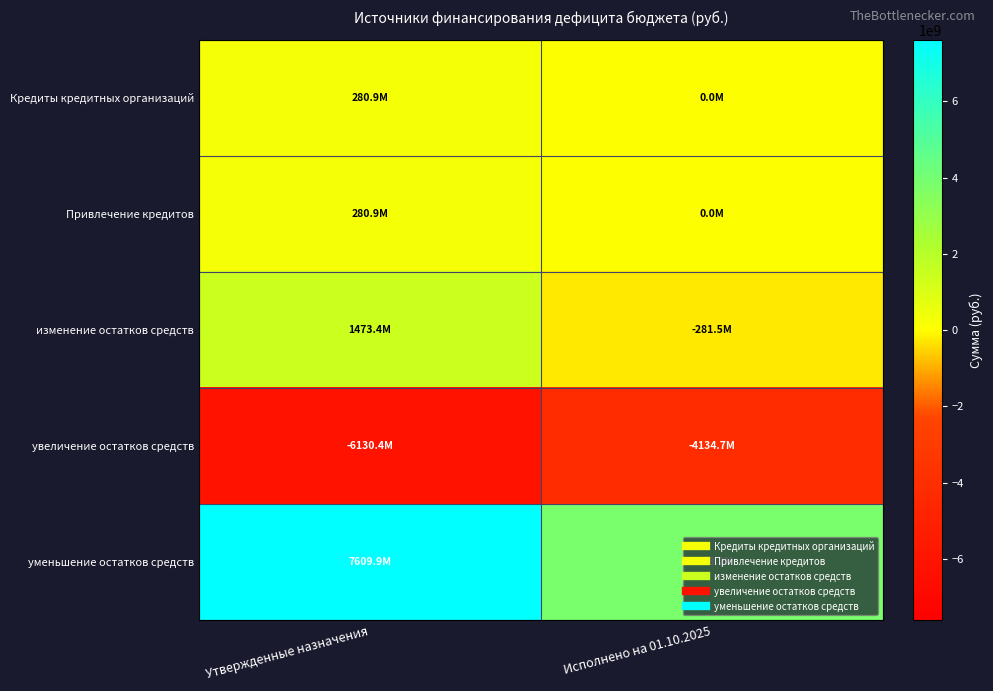

Reading left to right, transcribe all the data shown in this chart.

Кредиты кредитных организаций: Утвержденные назначения=280869451.2	Исполнено на 01.10.2025=0.0
Привлечение кредитов: Утвержденные назначения=280869451.2	Исполнено на 01.10.2025=0.0
изменение остатков средств: Утвержденные назначения=1473401024.3	Исполнено на 01.10.2025=-281452640.0
увеличение остатков средств: Утвержденные назначения=-6130401278.1	Исполнено на 01.10.2025=-4134693652.2
уменьшение остатков средств: Утвержденные назначения=7609902302.5	Исполнено на 01.10.2025=3853241012.2